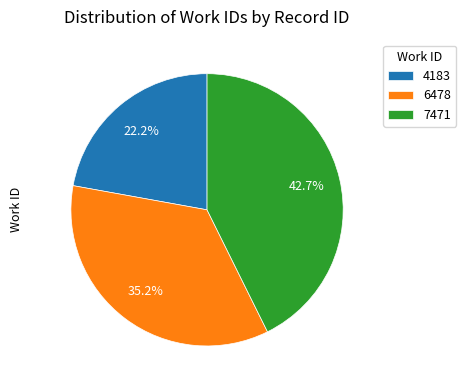

How many slices are in this pie chart?

3